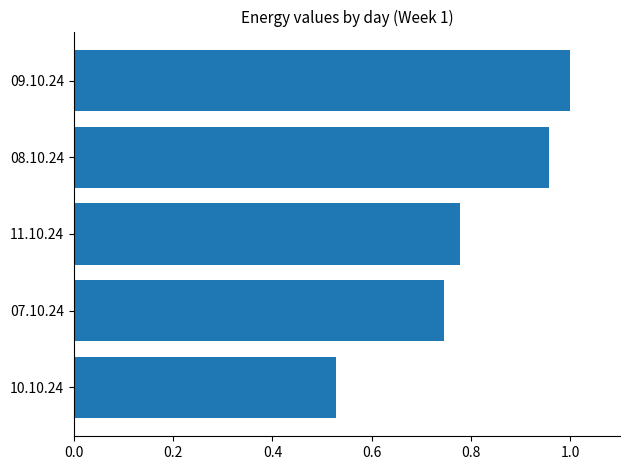

Rank the categories by value from lowest to highest.

10.10.24, 07.10.24, 11.10.24, 08.10.24, 09.10.24